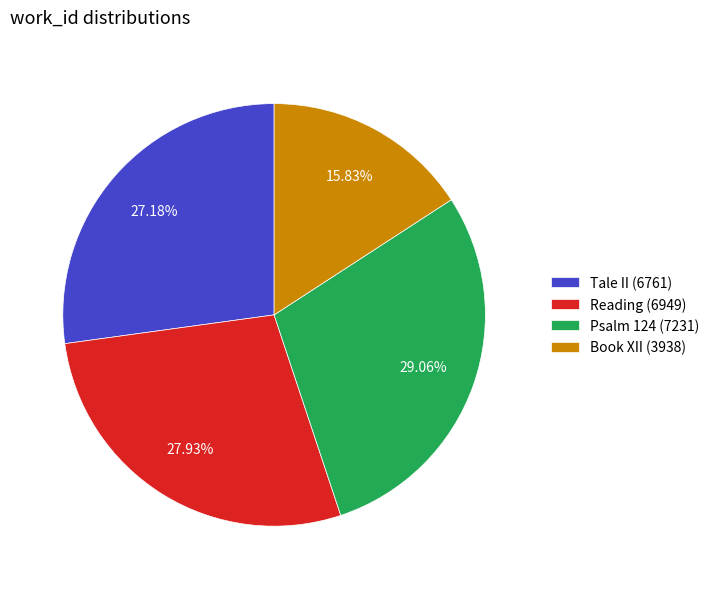

Which slice is the smallest?

Book XII (3938)